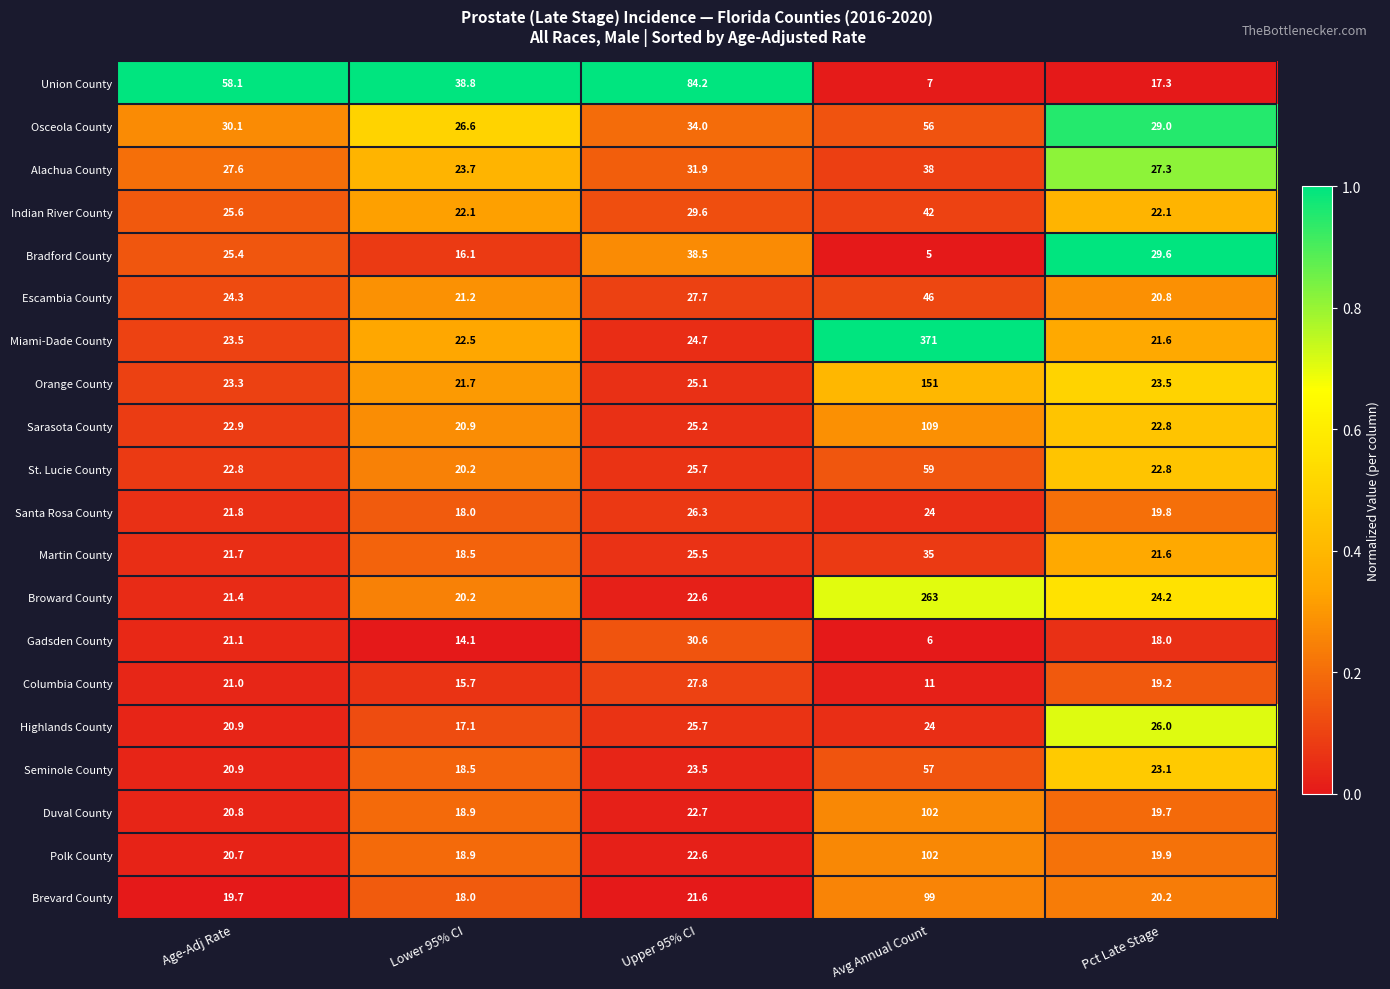

Where is Brevard County nearest to the value 58?

Upper 95% CI